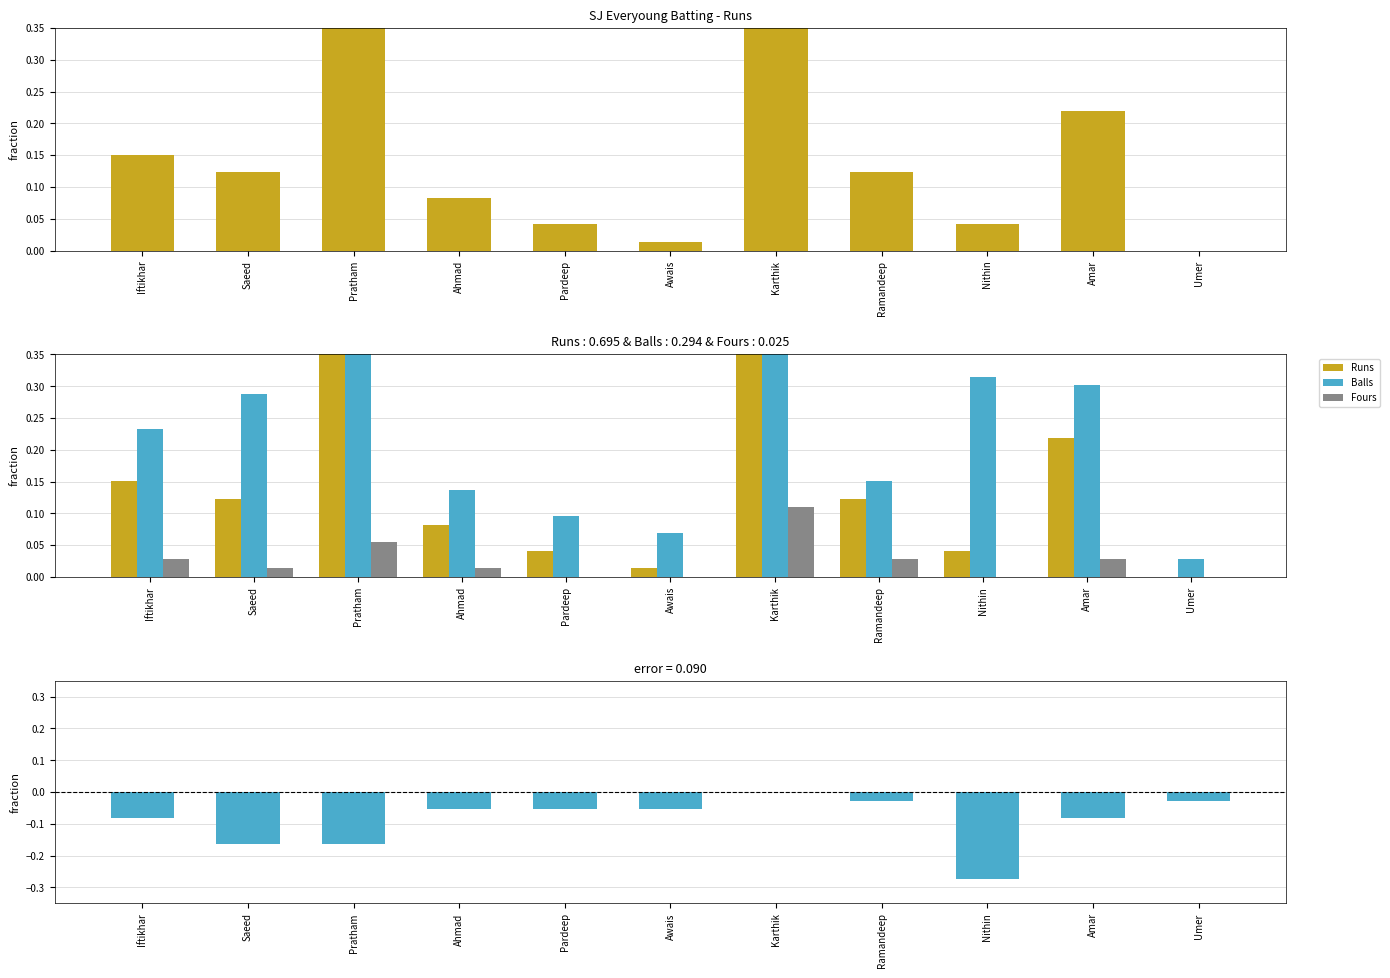

Where is Runs nearest to the value 0?

Umer